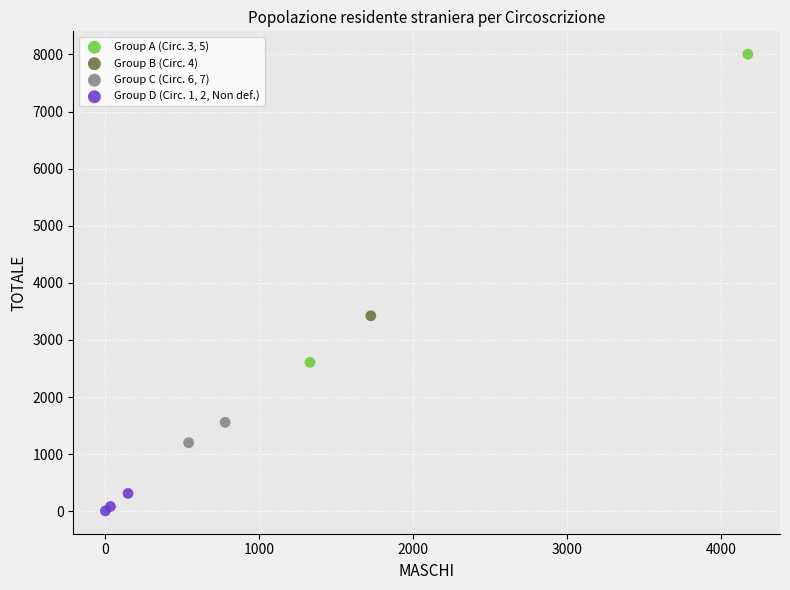

What are all the series names shown in the legend?

Group A (Circ. 3, 5), Group B (Circ. 4), Group C (Circ. 6, 7), Group D (Circ. 1, 2, Non def.)